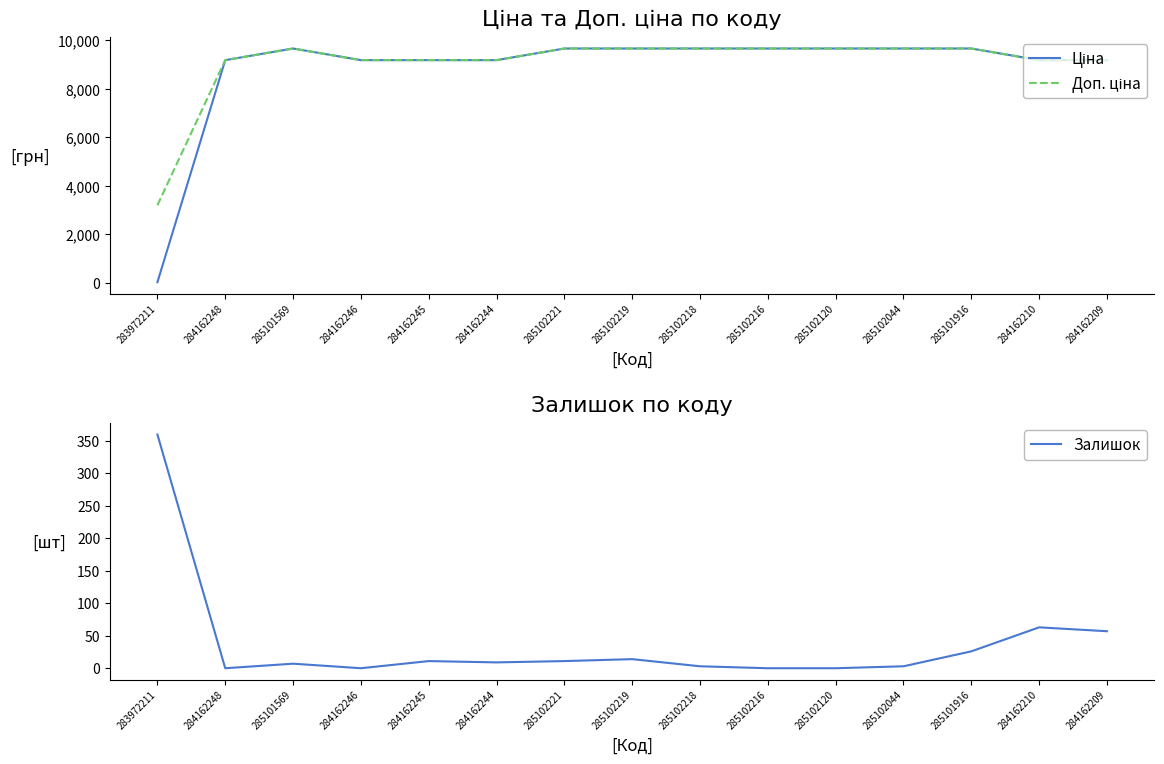

What is the total value across all series at 284162245?

18381.3